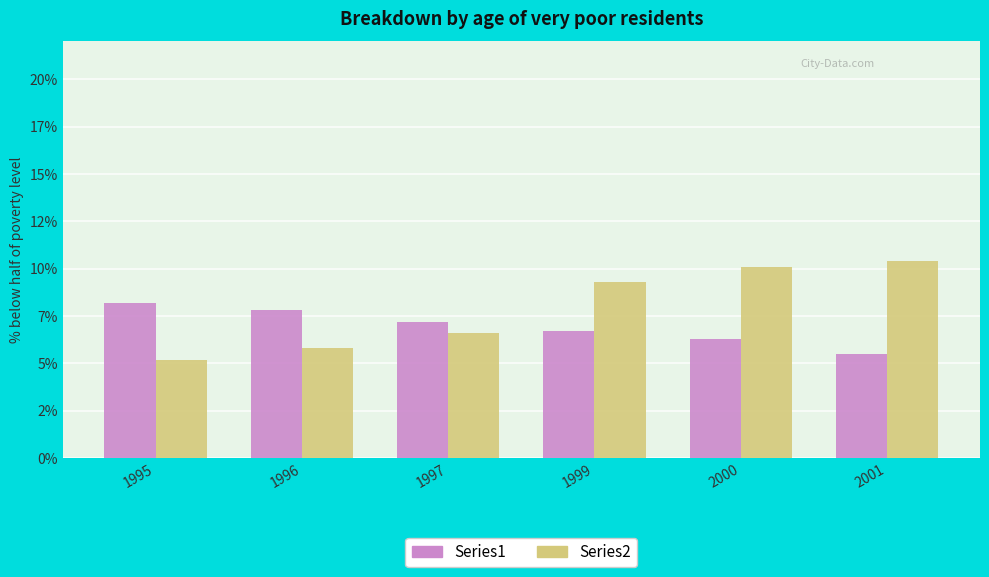

What are all the series names shown in the legend?

Series1, Series2